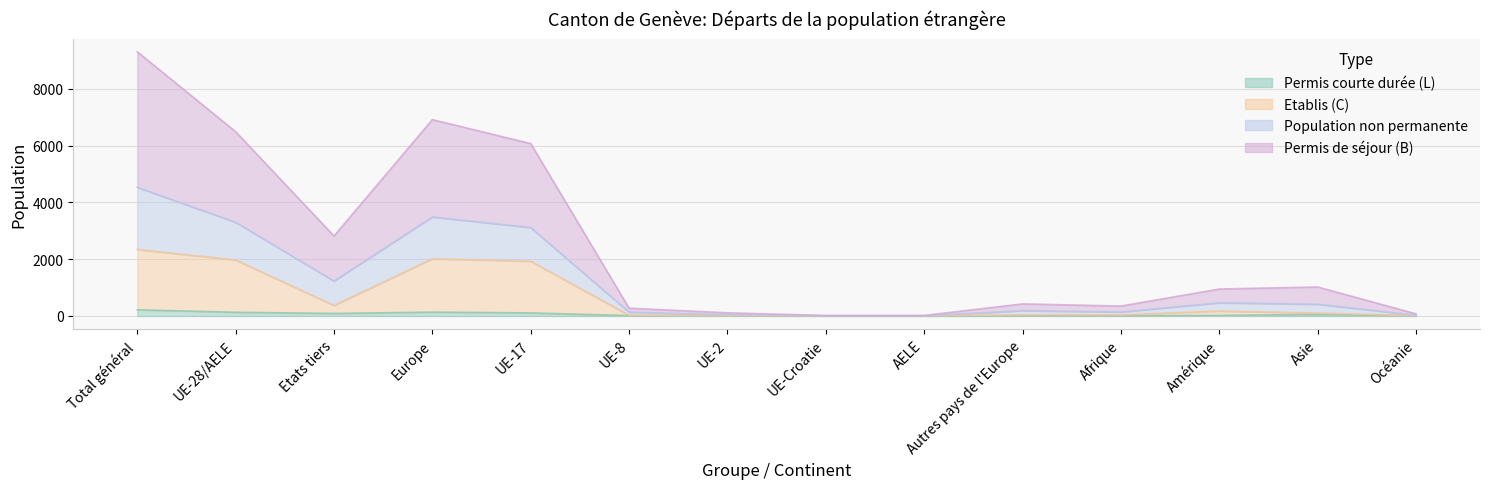

True or false: Permis de séjour (B) Total and Femmes Total cross at least once.

False